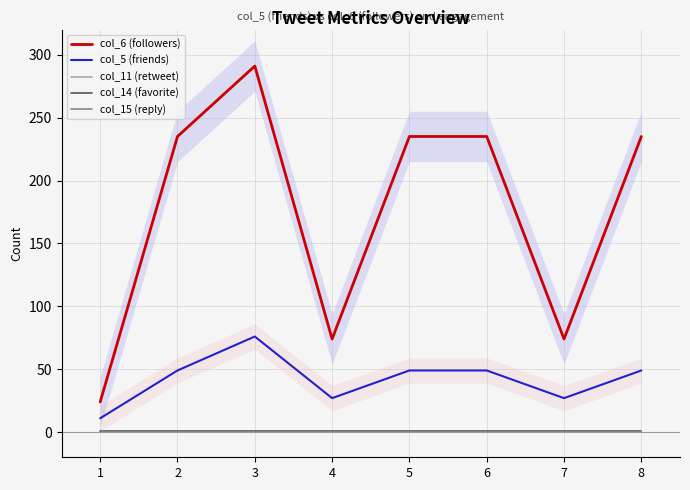

Reading left to right, list all the values displayed in this chart.

col_6 (followers): 24	235	291	74	235	235	74	235
col_5 (friends): 11	49	76	27	49	49	27	49
col_11 (retweet): 0	0	0	0	0	0	0	0
col_14 (favorite): 1	1	1	1	1	1	1	1
col_15 (reply): 0	0	0	0	0	0	0	0